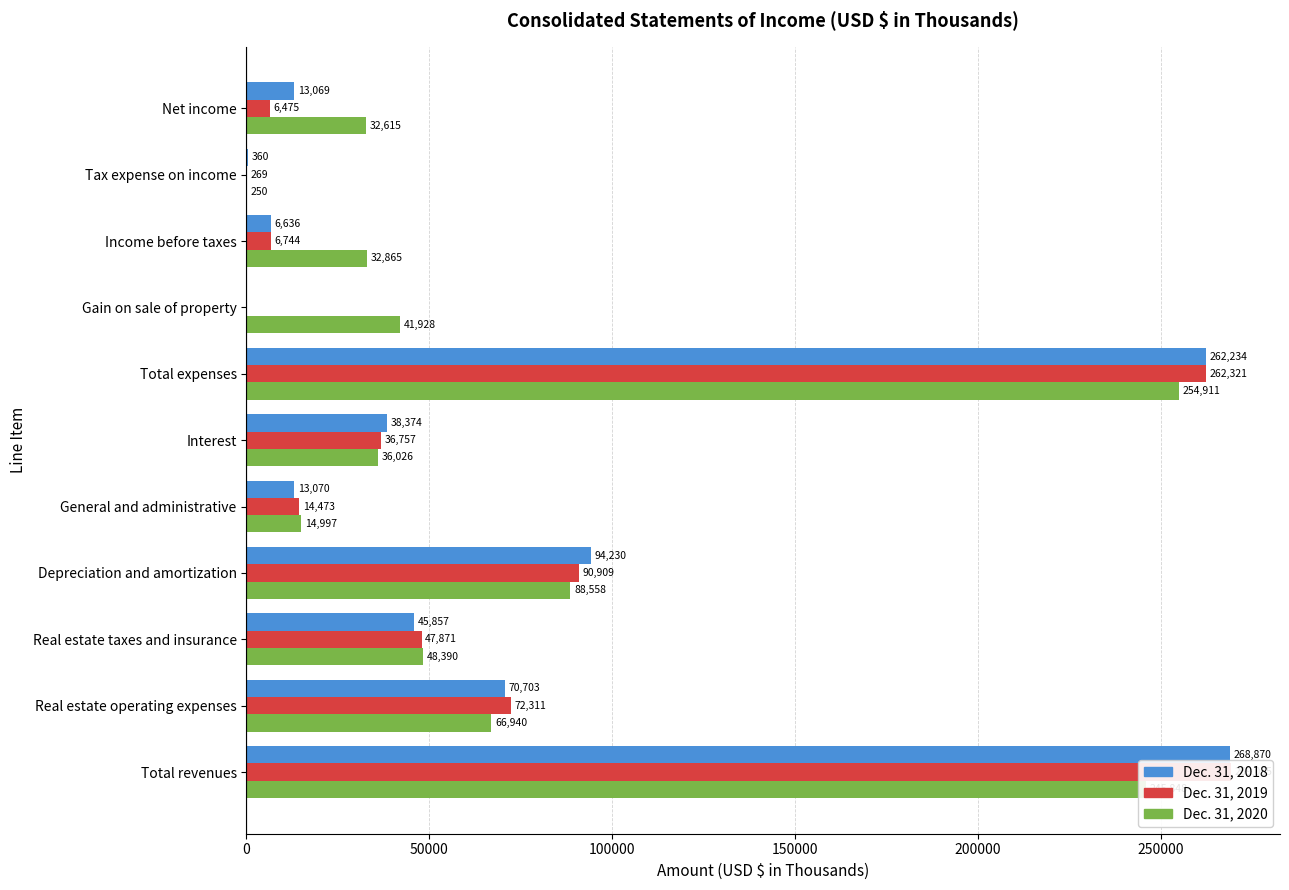

At how many categories does at least one series exceed 224294?

2